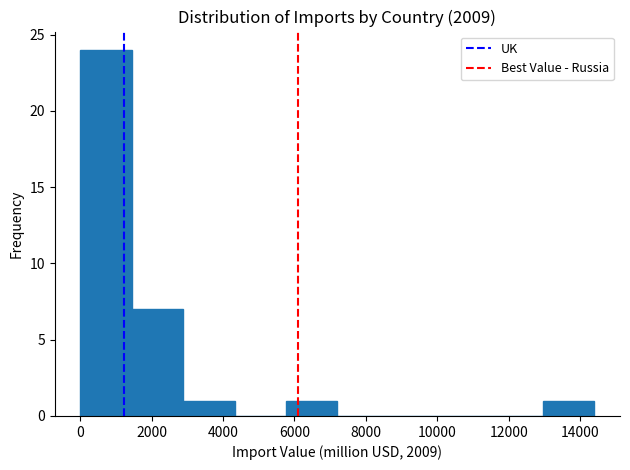

Reading left to right, transcribe this chart: for each bar, give the range it covers on the x-axis and its height. Neither the bar edges nor the heights are printed on the chart, so give them approximately, as read against the axes.

0 to 1400: 24
1400 to 2800: 7
2800 to 4400: 1
4400 to 5800: 0
5800 to 7200: 1
7200 to 8600: 0
8600 to 10000: 0
10000 to 11600: 0
11600 to 13000: 0
13000 to 14400: 1